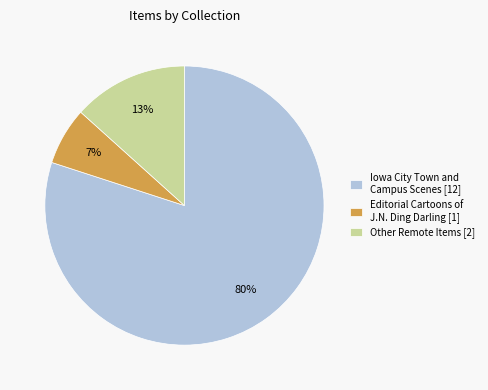

Count the number of slices in the pie.

3